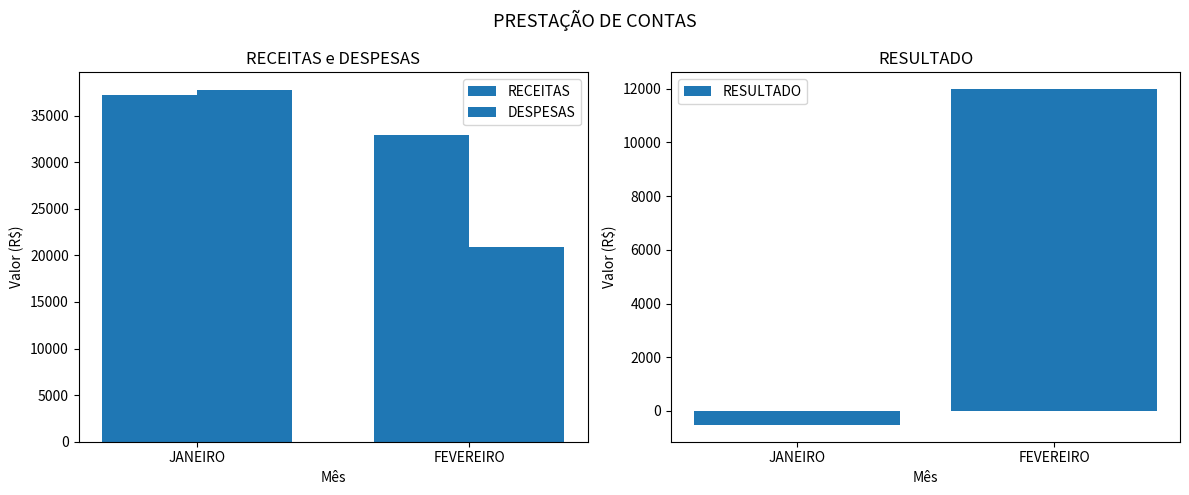

Reading left to right, list all the values displayed in this chart.

RECEITAS: 37225.0	32936.9
DESPESAS: 37747.9	20951.1
RESULTADO: -522.9	11985.8